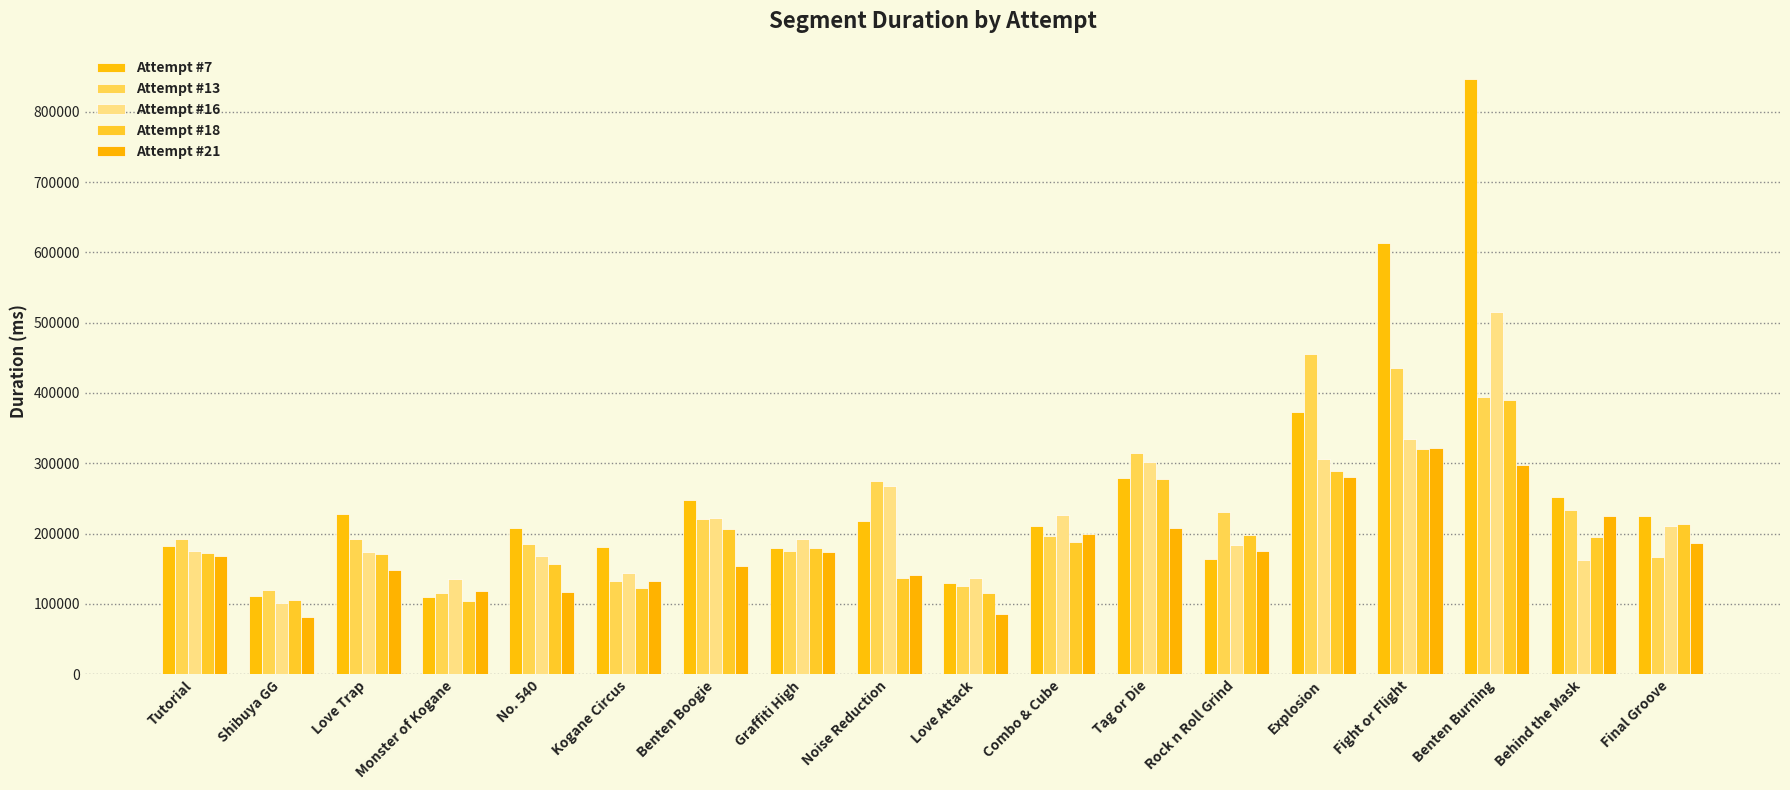

Which category has the lowest value in the Attempt #16 series?

Shibuya GG